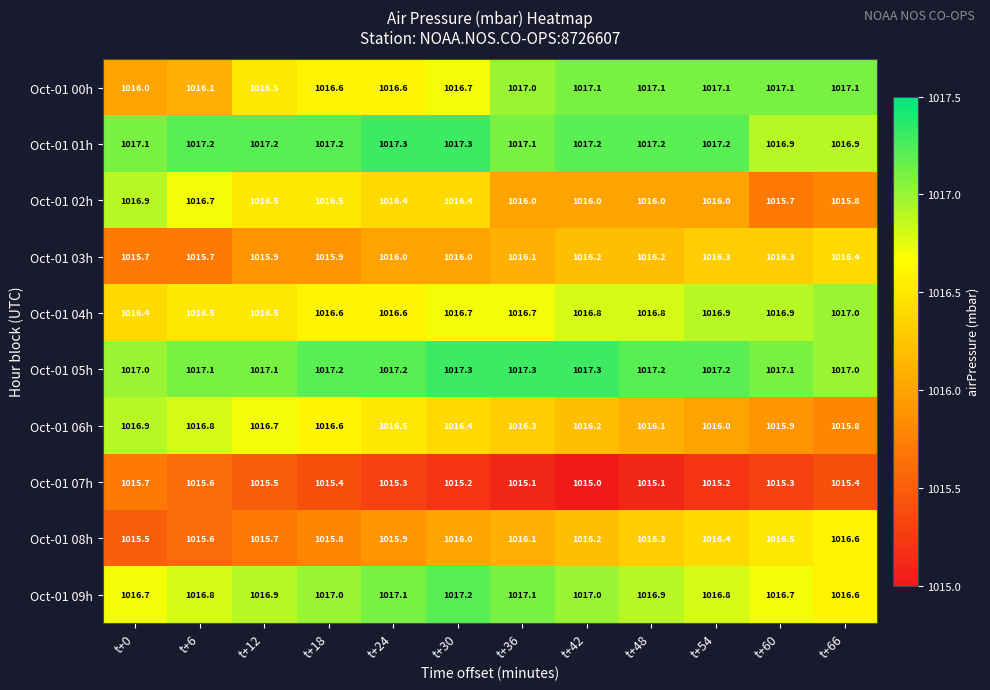

What is the difference between the maximum and second lowest values in the Oct-01 05h series?

0.3